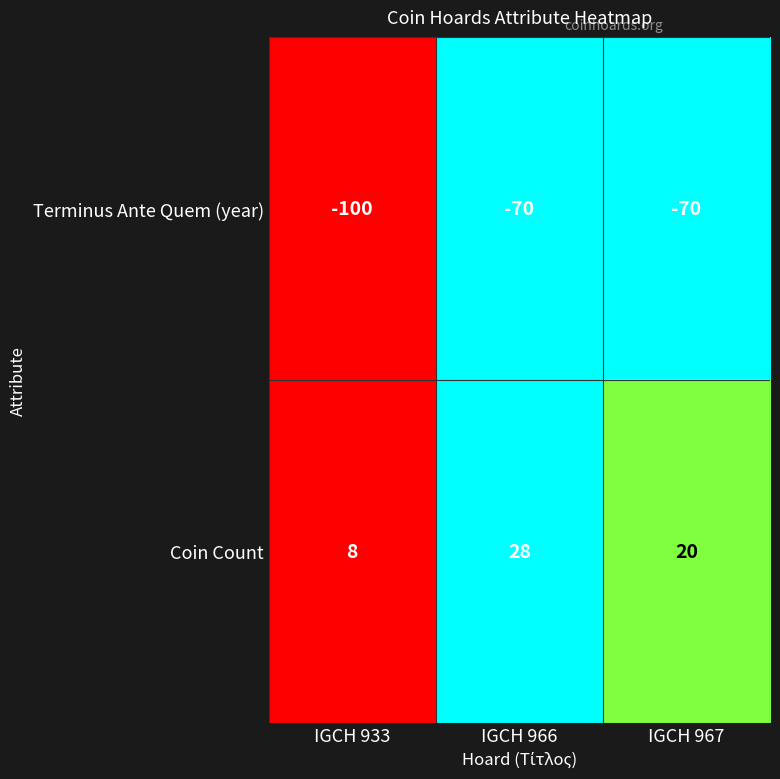

Where is Terminus Ante Quem (year) nearest to the value -85?

IGCH 933